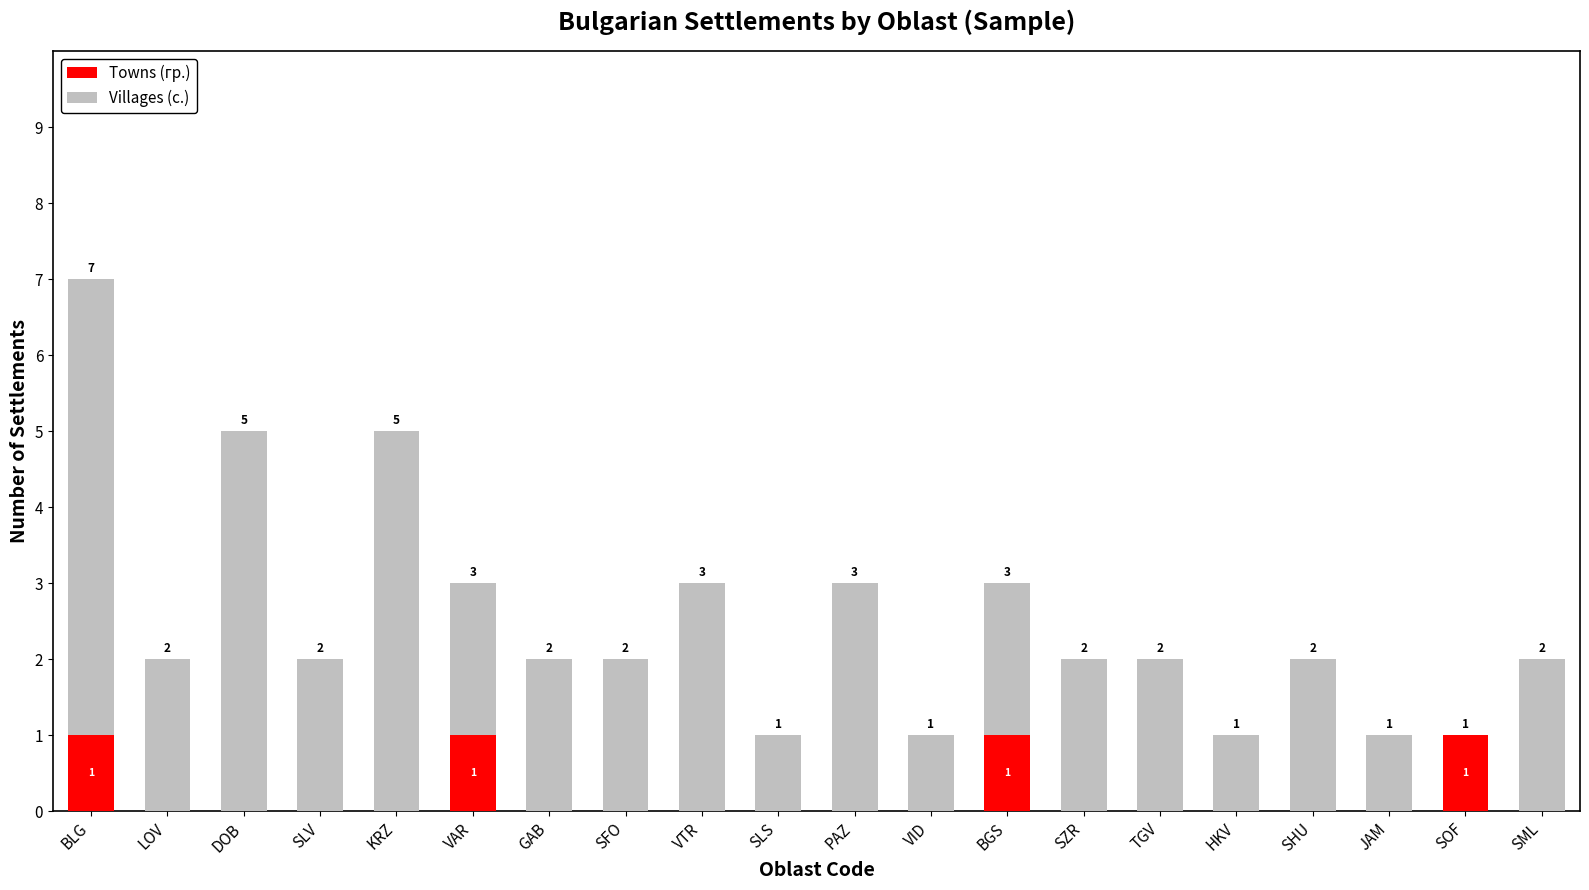

Is it true that Towns (гр.) equals 1 at KRZ?

False